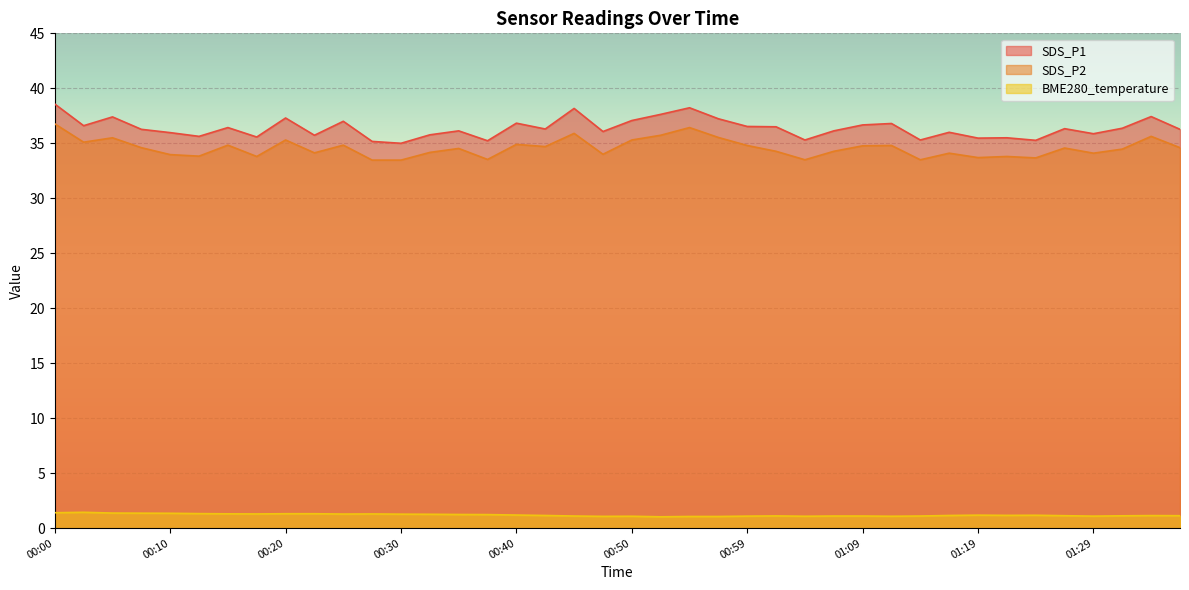

Which series has the widest spread of values?

SDS_P1